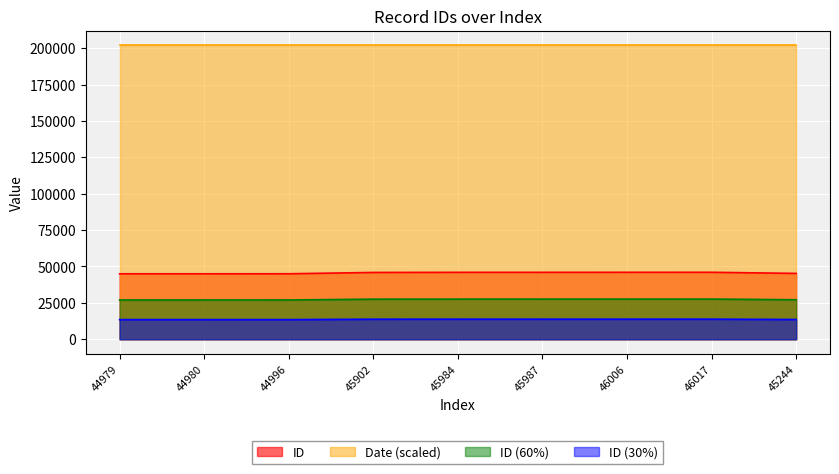

At which category does the chart reach its peak across all series?

46017